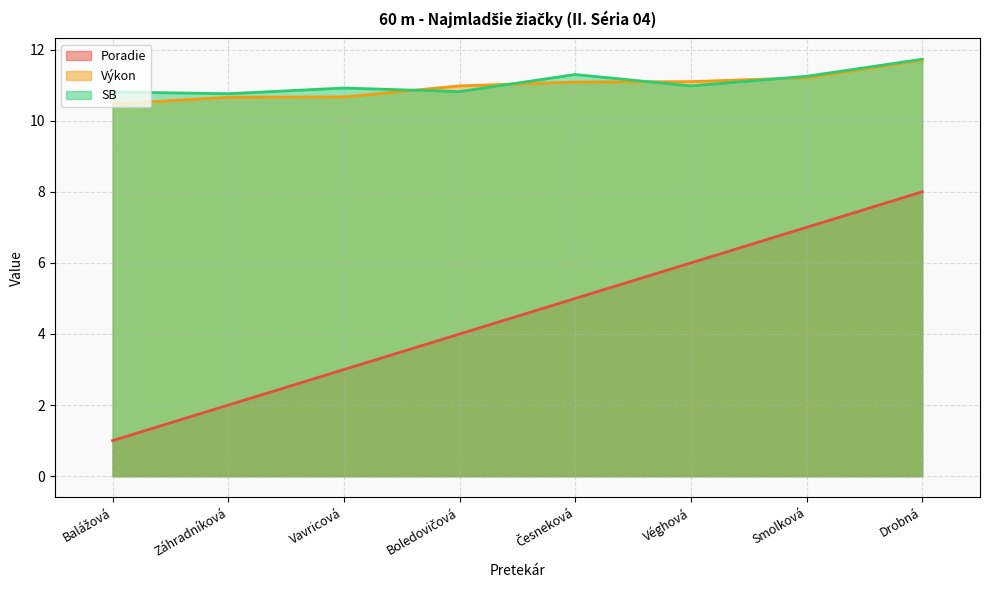

True or false: SB and Poradie cross at least once.

False